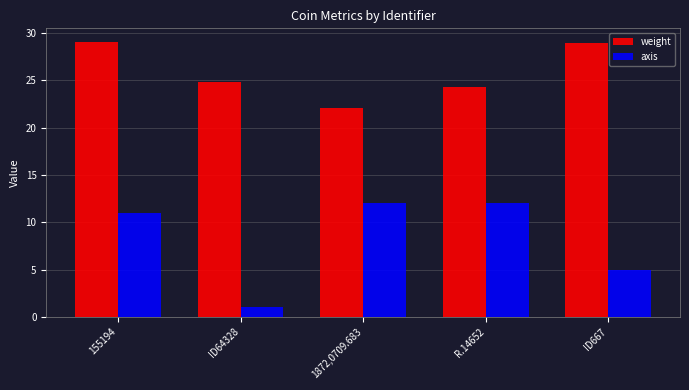

How many data points in weight are less than 24?

1